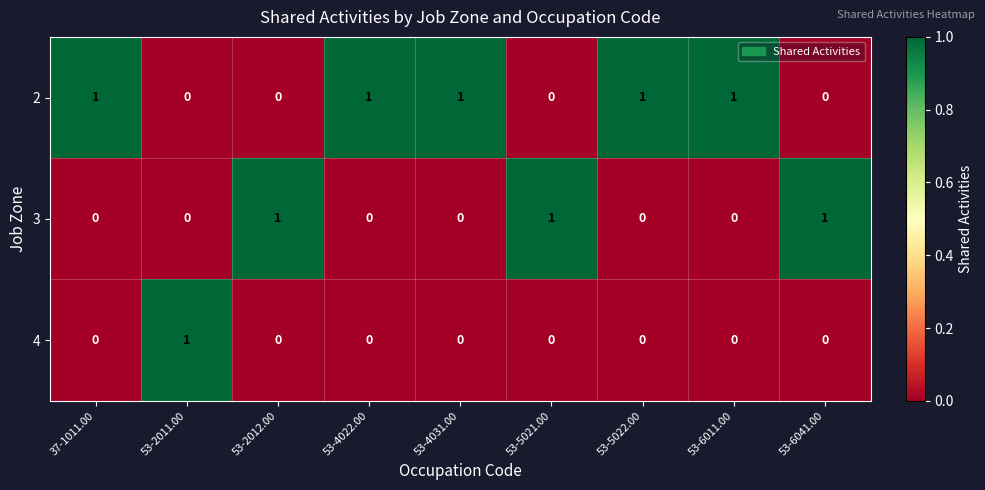

The 2 series shows 1 at 53-6041.00. True or false?

False